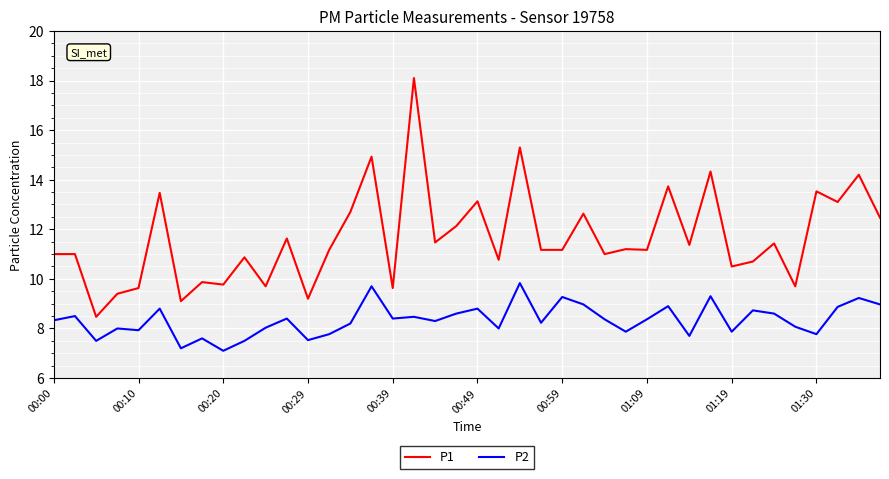

What is the difference between the maximum and minimum values in the P2 series?

2.7